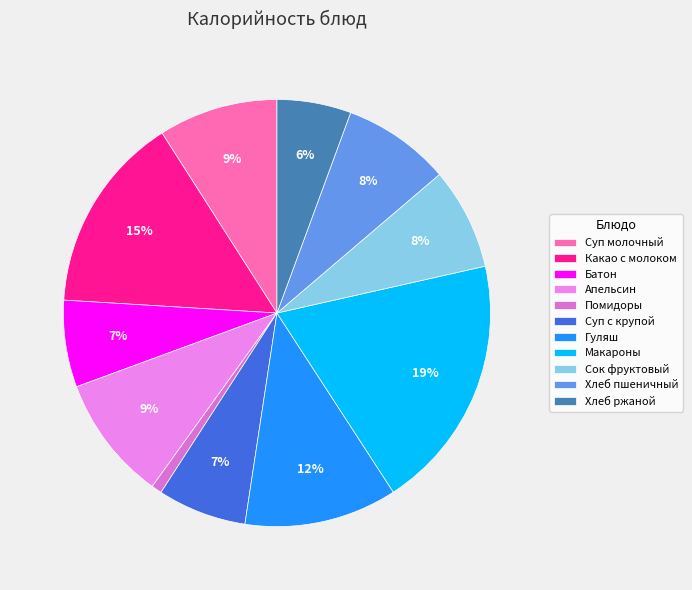

What is the change in value from Батон to Гуляш?

+57.0